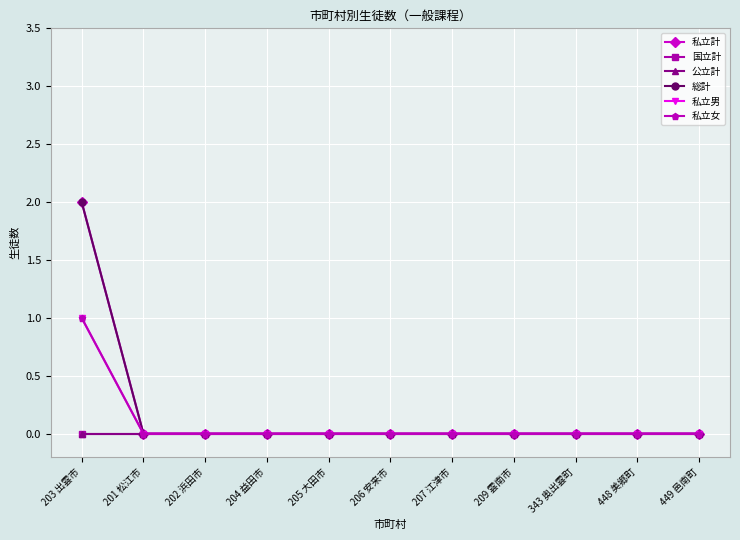

Rank the series by their maximum value, from lowest to highest.

国立計, 公立計, 私立男, 私立女, 私立計, 総計